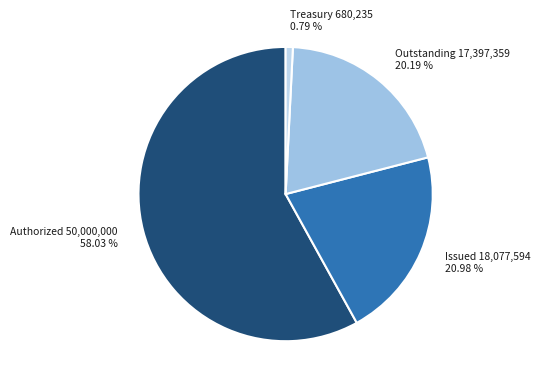

To the nearest percent, what is the difference between the largest and smallest slice percentages?

57%